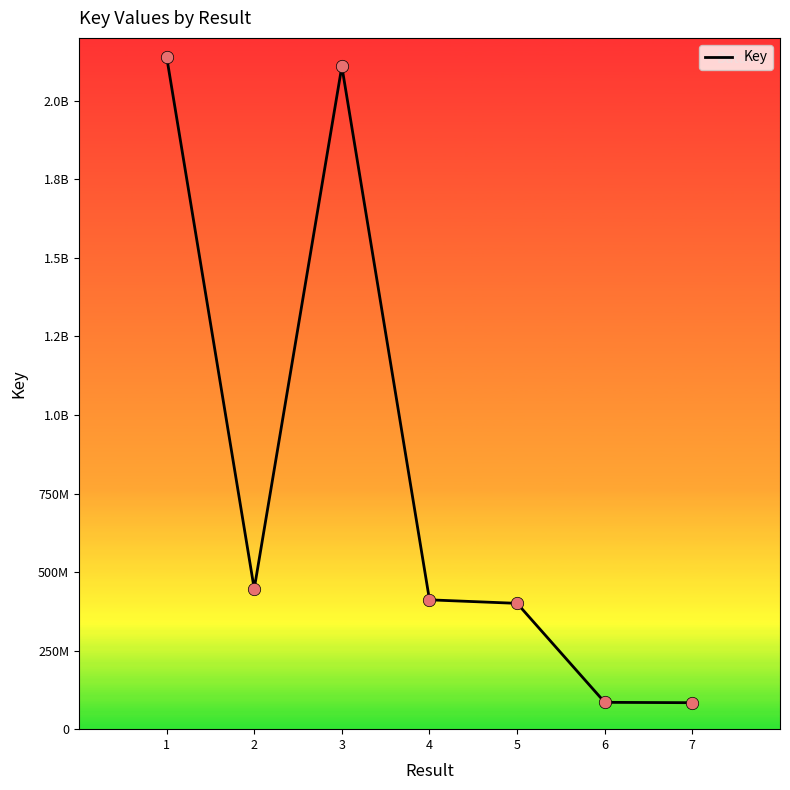

What is the ratio of the value at 7 to the value at 4?

0.2